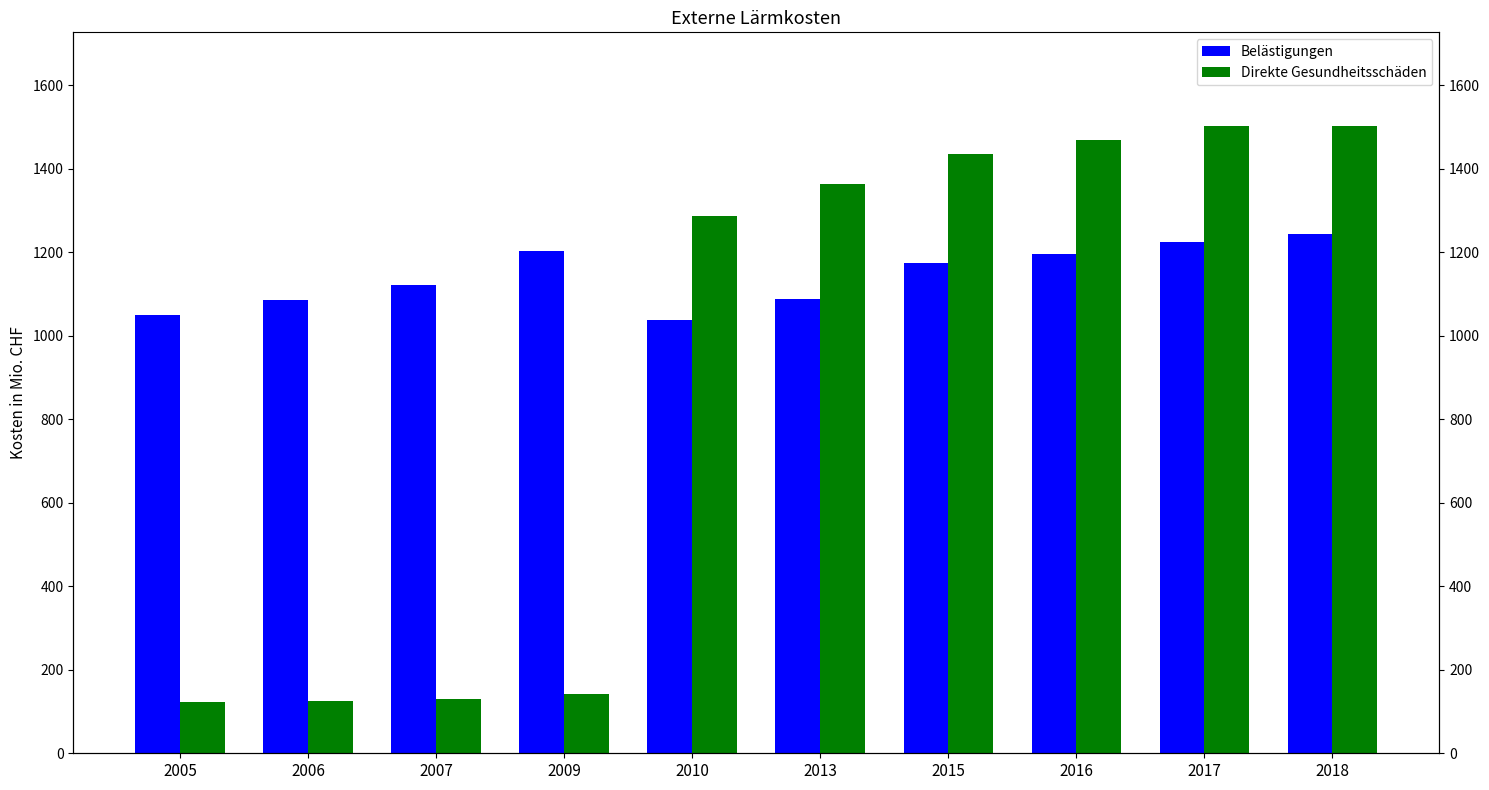

What is the sum of the Belästigungen values at 2013 and 2015?

2262